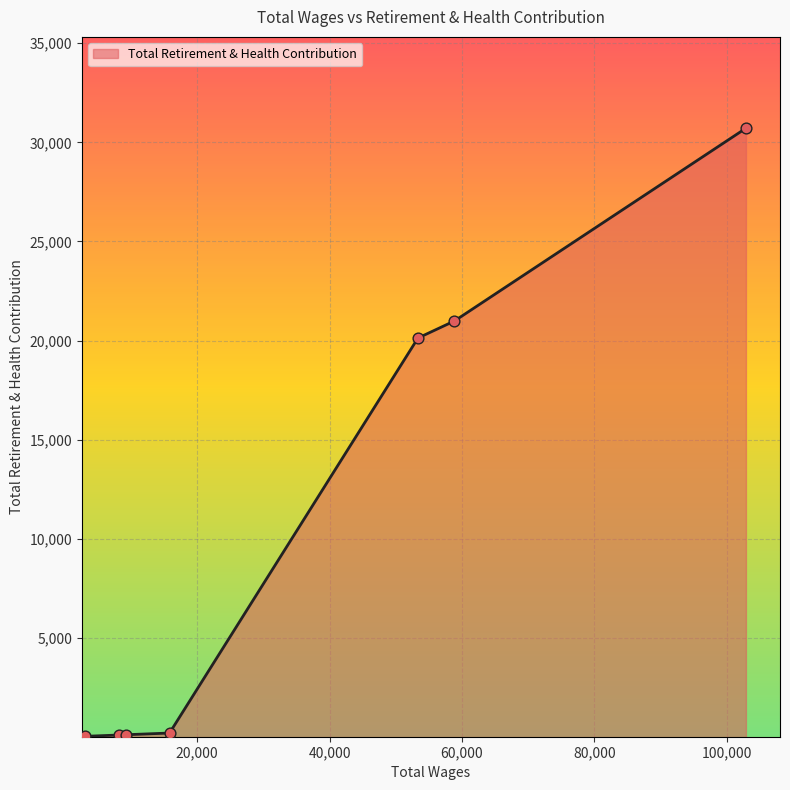

What is the greatest value displayed?

30713